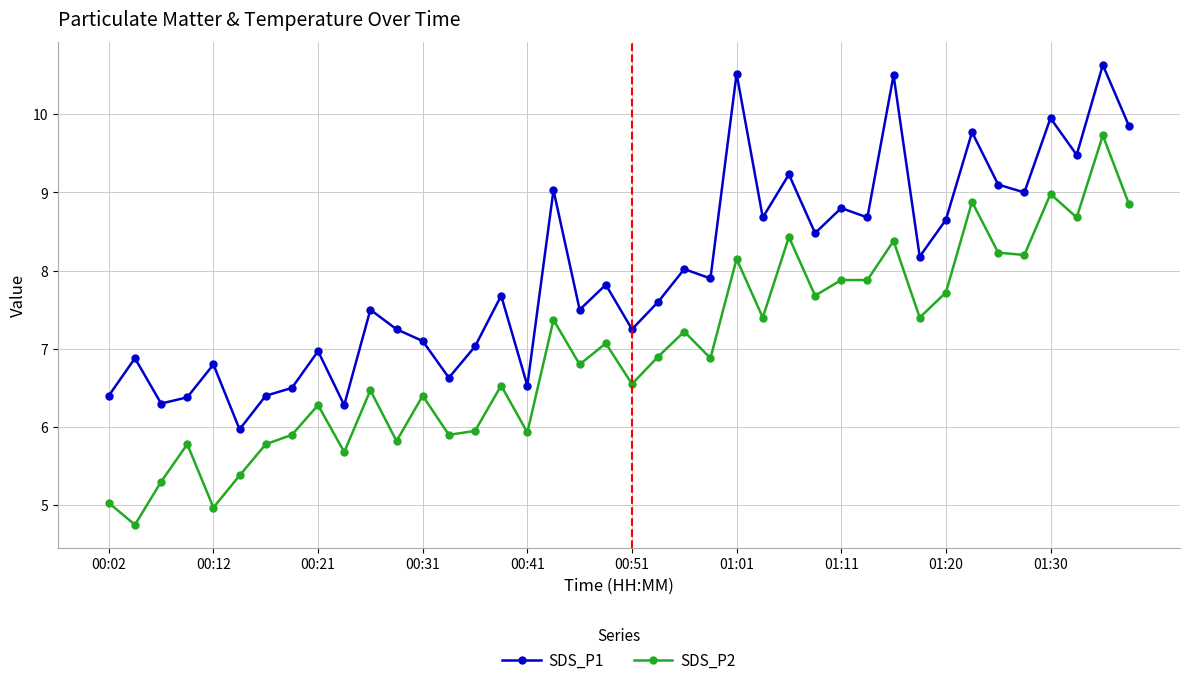

List the series in order of their peak value, highest first.

SDS_P1, SDS_P2